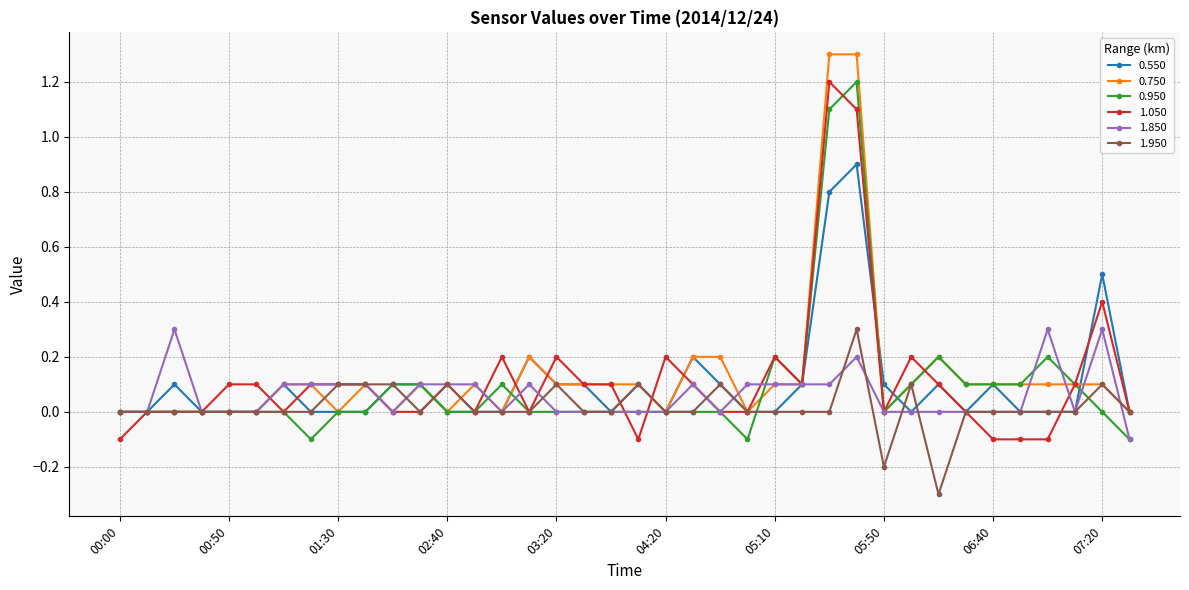

How many lines are shown in the chart?

6